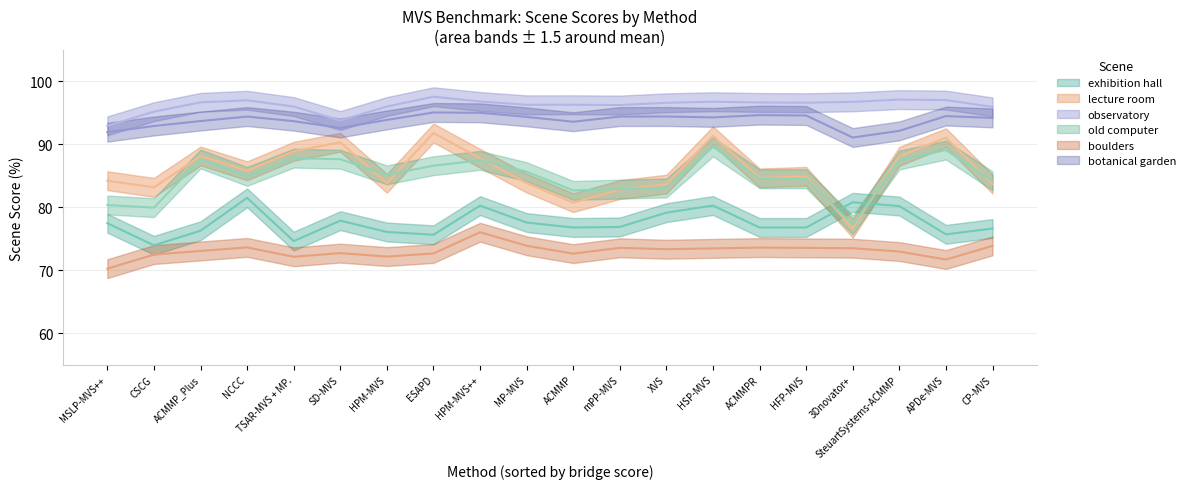

List the labels in order of old computer value, smallest first.

3Dnovator+, CSCG, MSLP-MVS++, ACMMP, mPP-MVS, XVS, CP-MVS, HFP-MVS, ACMMPR, NCCC, HPM-MVS, MP-MVS, ESAPD, HPM-MVS++, SteuartSystems-ACMMP, SD-MVS, ACMMP_Plus, TSAR-MVS + MP., APDe-MVS, HSP-MVS